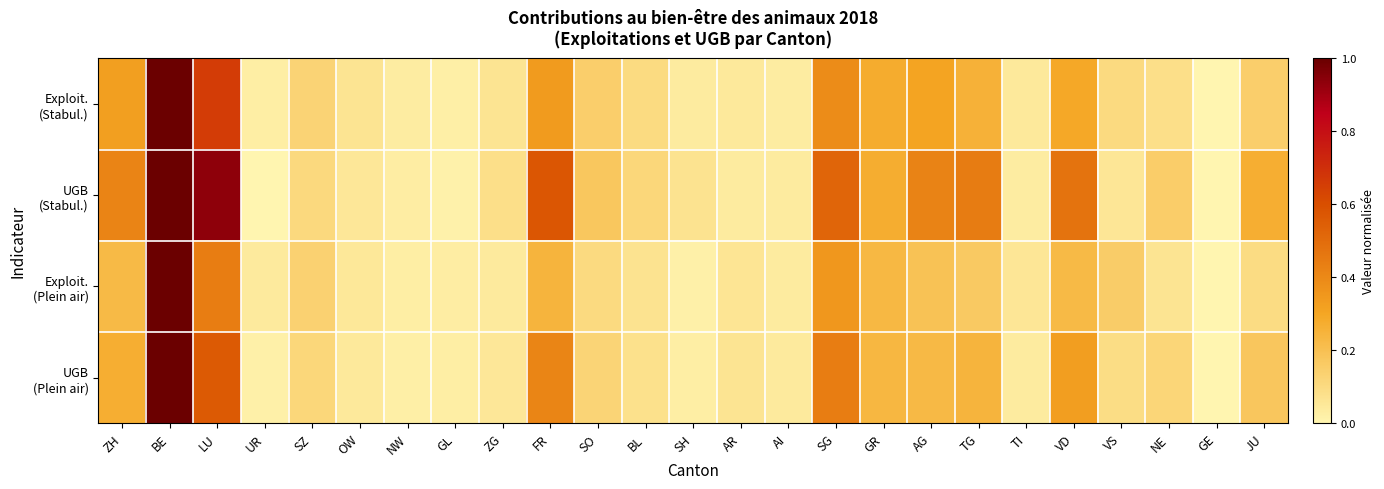

Which series changed the most between AG and VS?

UGB (Stabul.)